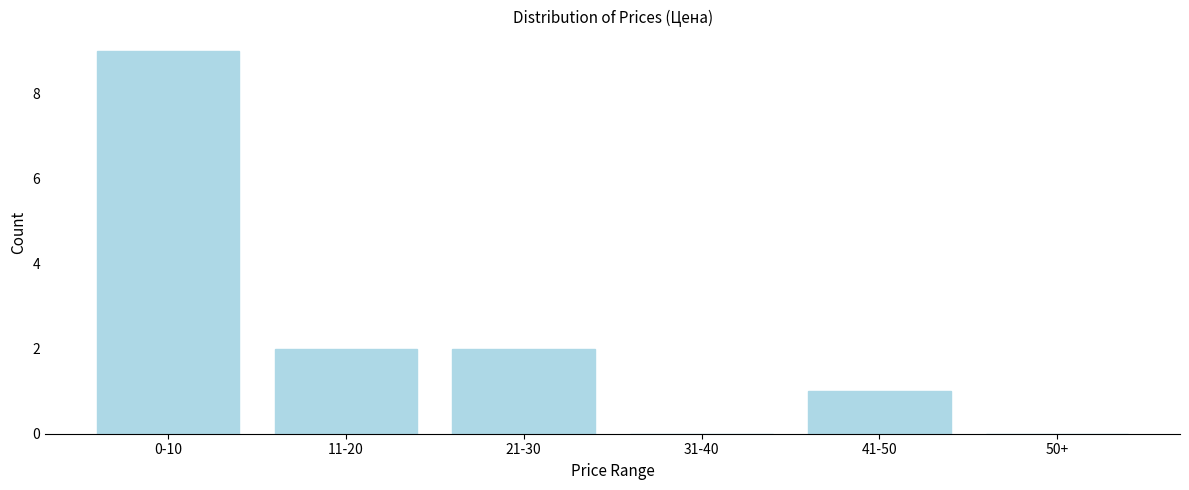

Reading left to right, what are all the values shown in this chart?

0-10=9	11-20=2	21-30=2	31-40=0	41-50=1	50+=0